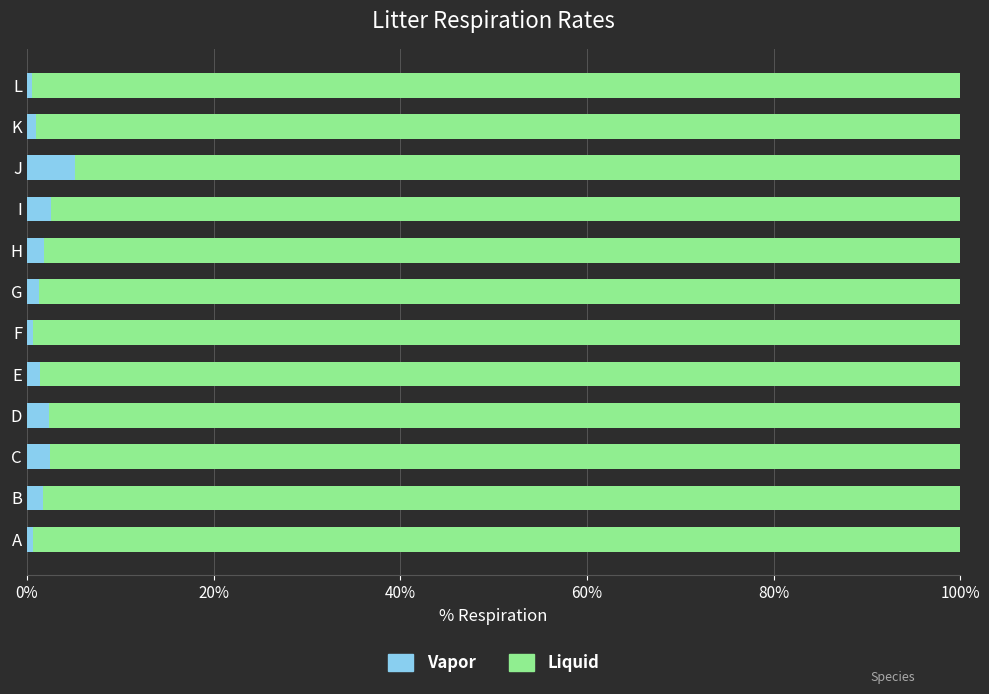

What is the highest value of the Liquid series?

99.7